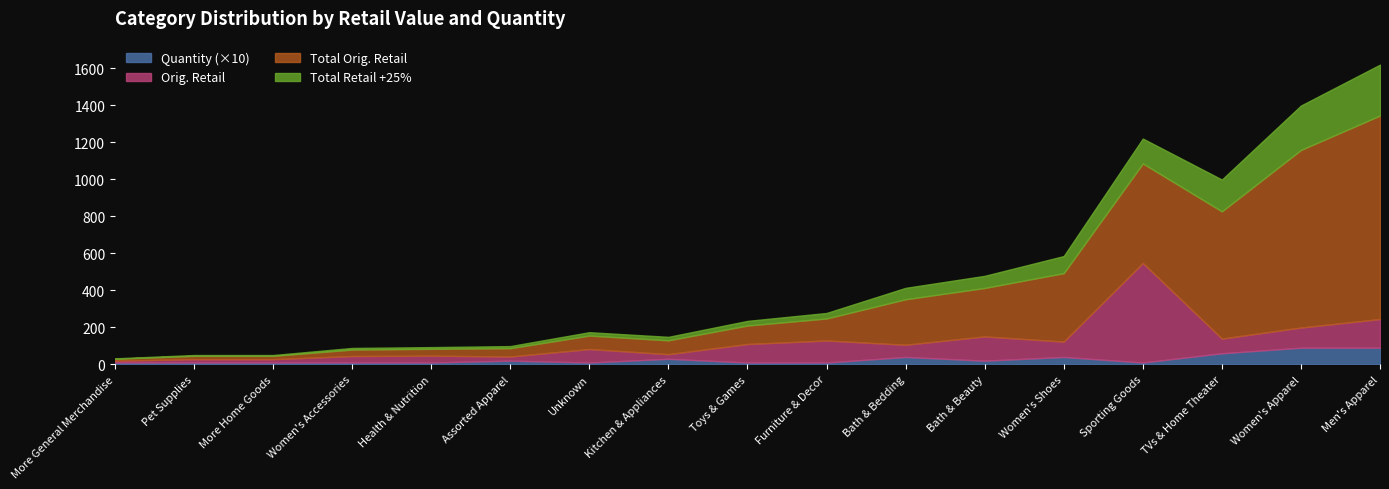

Which category has the lowest value across all series?

Pet Supplies